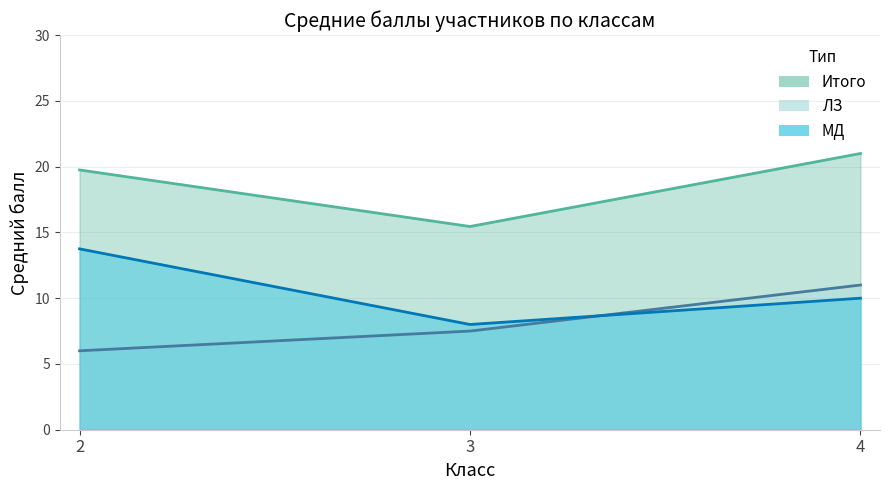

Which series has the widest spread of values?

МД